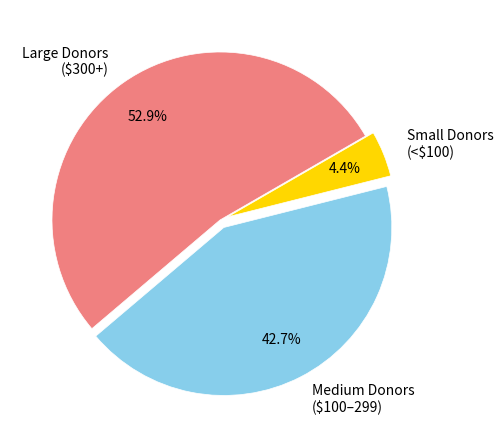

How much of the chart is everything except Small Donors (<$100)?

95.6%